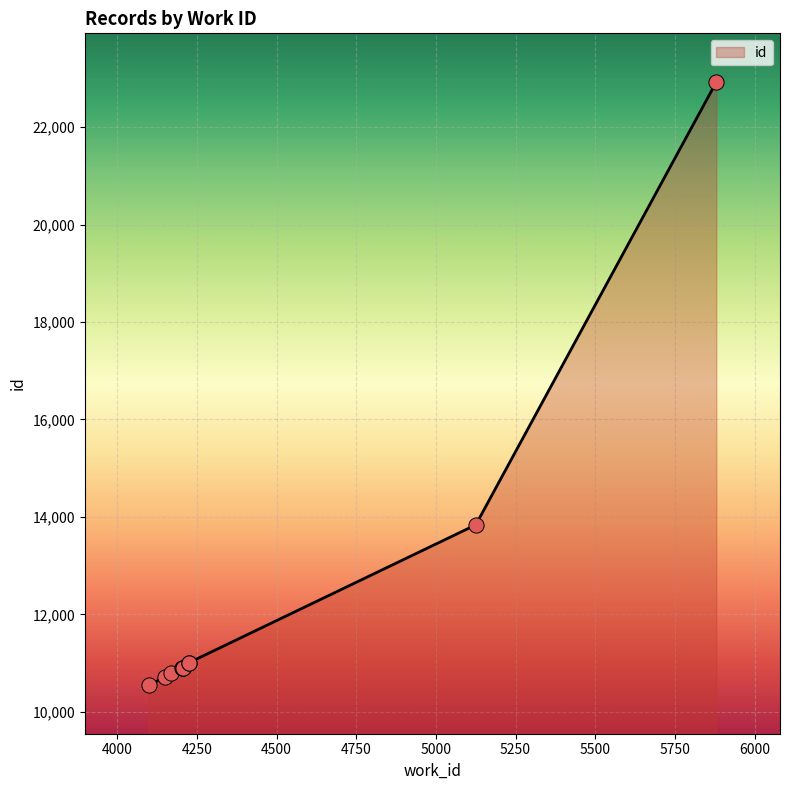

What is the change in value from 4206 to 5125?

+2928